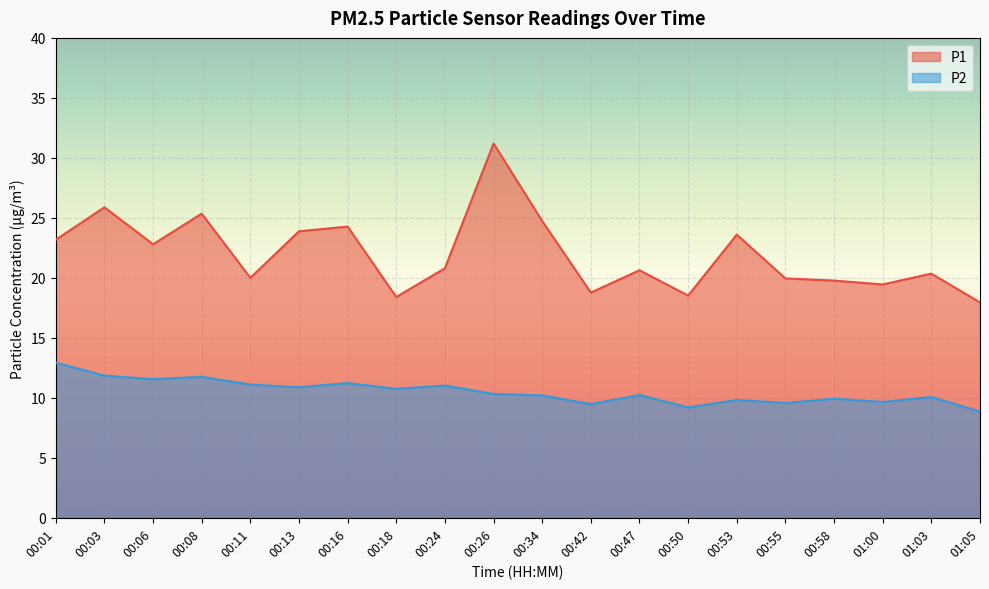

What are all the series names shown in the legend?

P1, P2